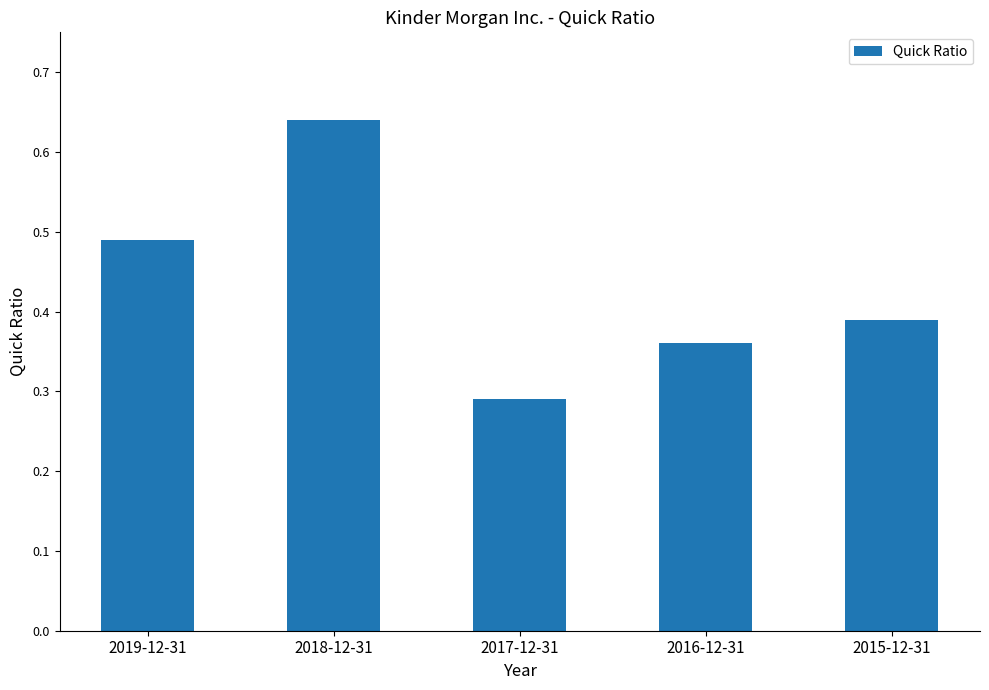

Which category has the lowest value across all series?

2017-12-31